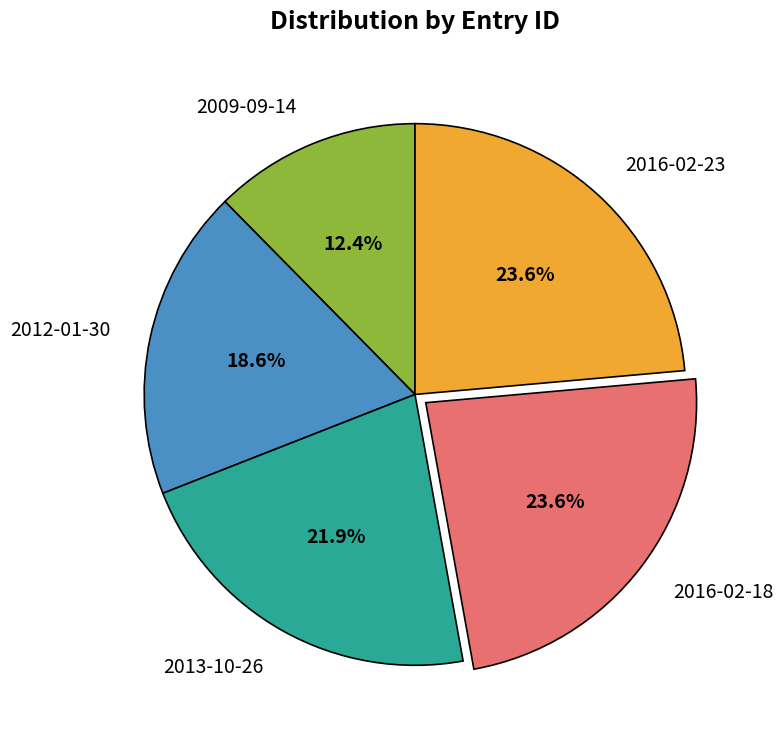

What portion of the pie excludes 2012-01-30?

81.4%